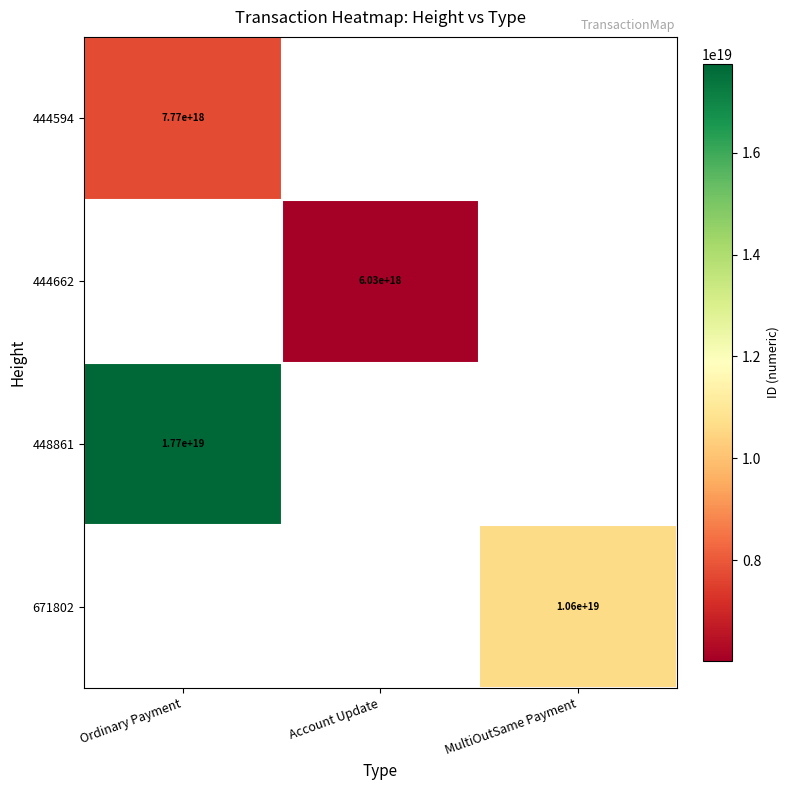

What is the difference between the highest and lowest values at Ordinary Payment?

9963519303090061312.0